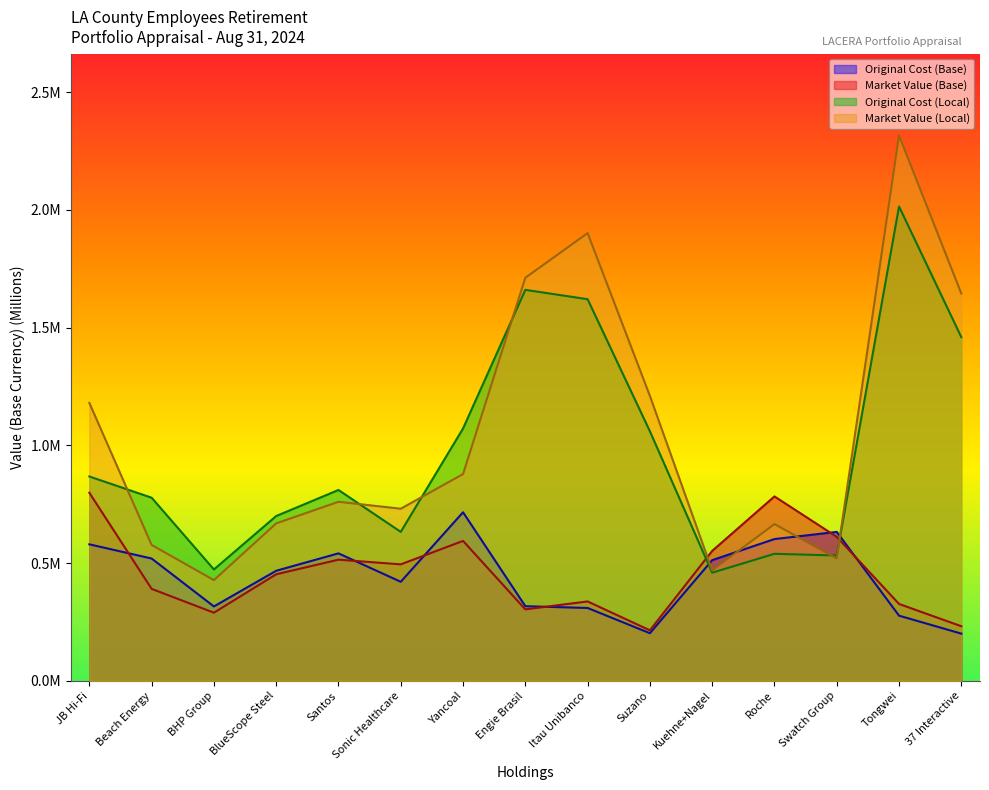

List the series in order of their peak value, lowest first.

Original Cost (Base), Market Value (Base), Original Cost (Local), Market Value (Local)